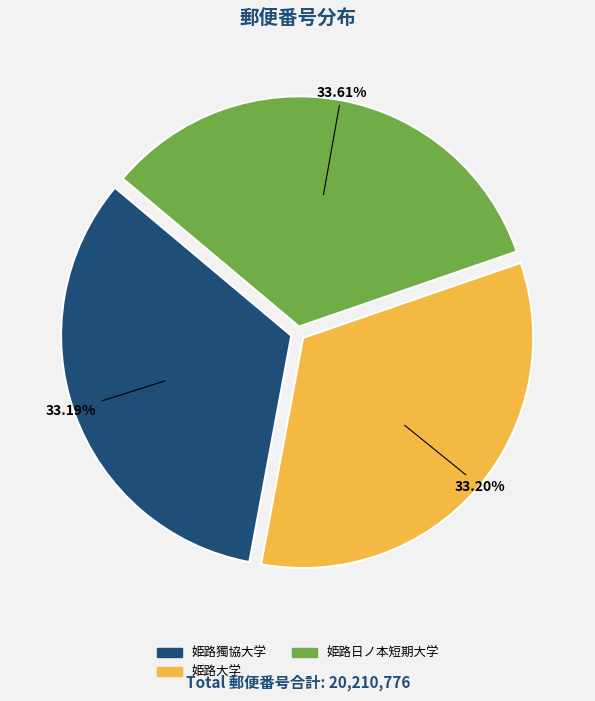

What is the total percentage of 姫路大学 and 姫路日ノ本短期大学?

66.8%